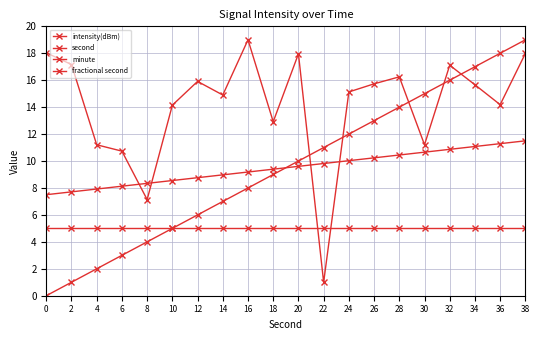

How many lines are shown in the chart?

4